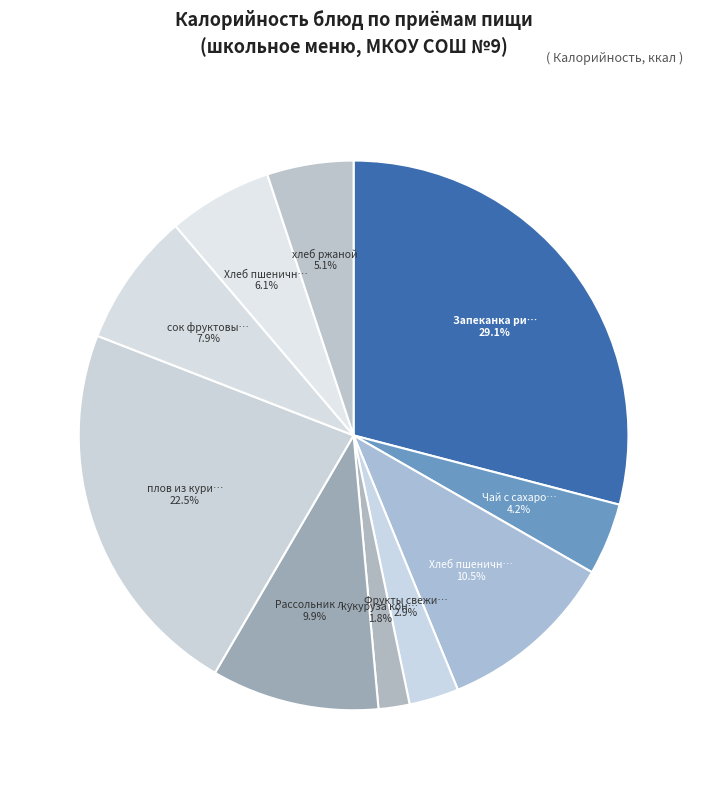

How many slices are in this pie chart?

10